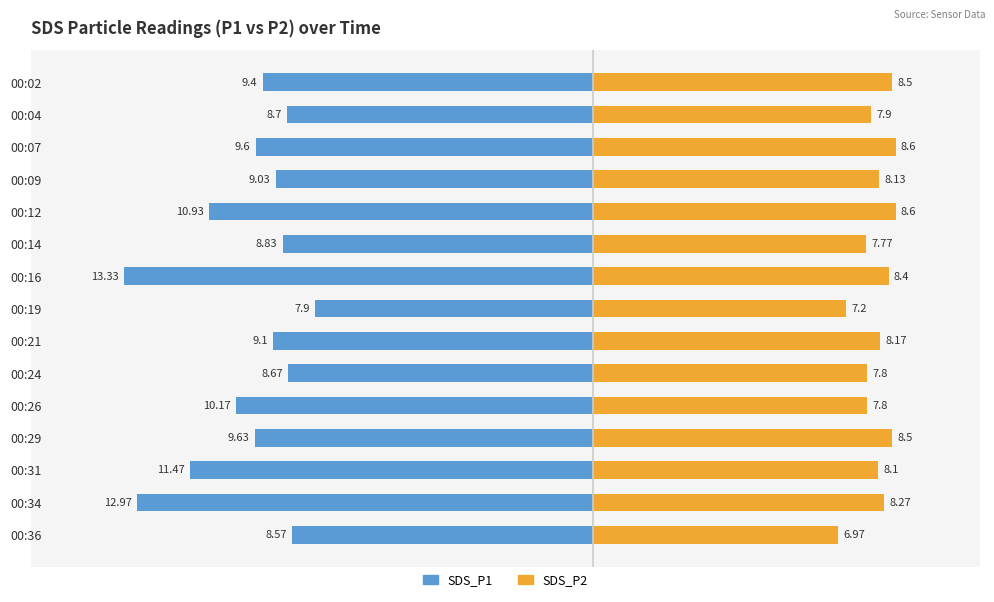

What is the average value of the SDS_P2 series?

8.0